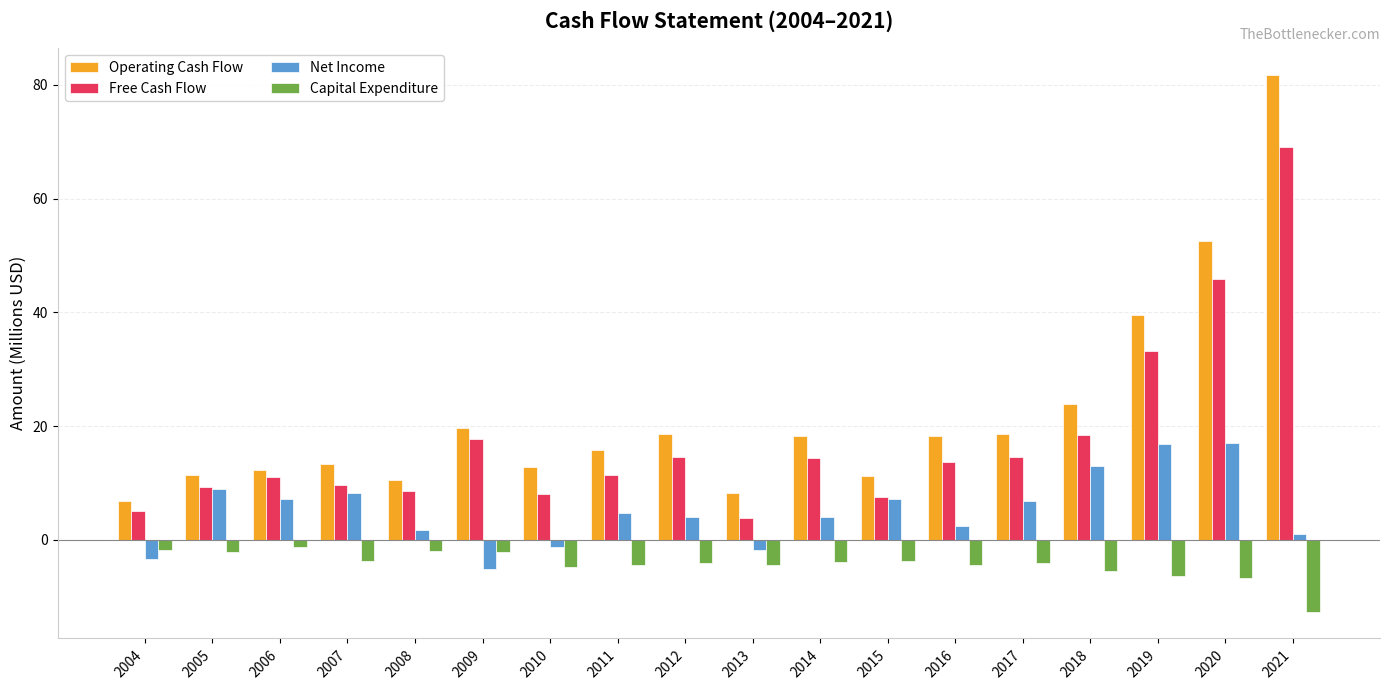

The Capital Expenditure series shows -4.4 at 2016. True or false?

True